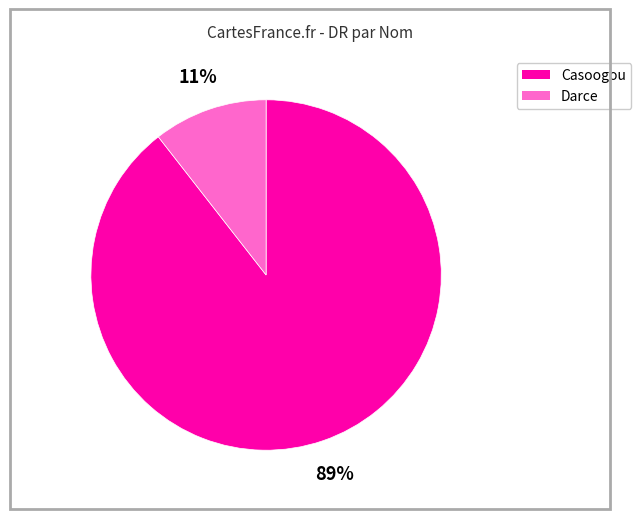

Which has a higher value, Casoogou or Darce?

Casoogou